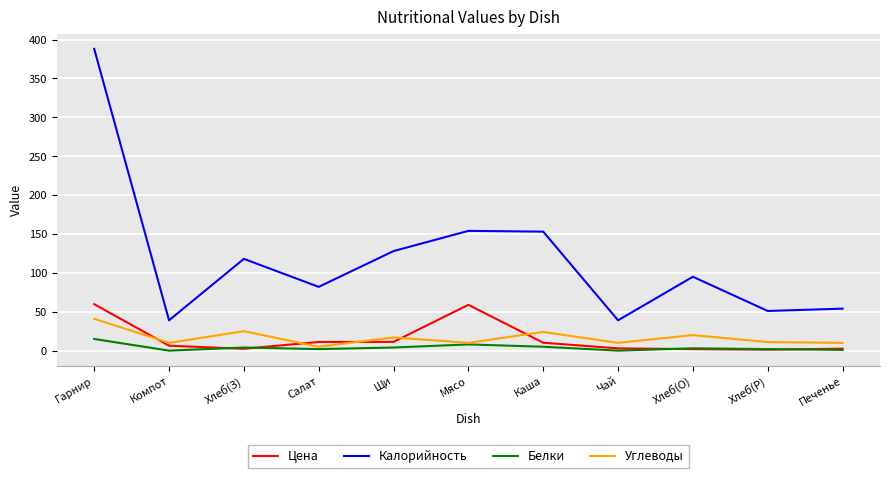

Between Гарнир and Мясо, which series saw the biggest shift?

Калорийность